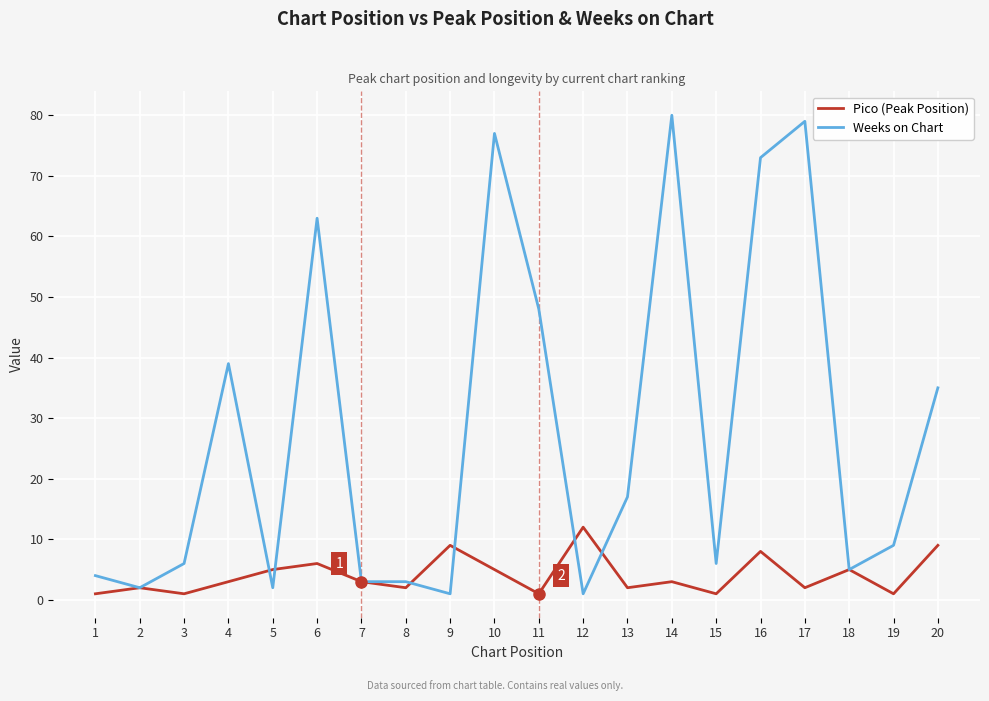

Reading right to left, what are all the values shown in this chart?

Pico (Peak Position): 9	1	5	2	8	1	3	2	12	1	5	9	2	3	6	5	3	1	2	1
Weeks on Chart: 35	9	5	79	73	6	80	17	1	48	77	1	3	3	63	2	39	6	2	4